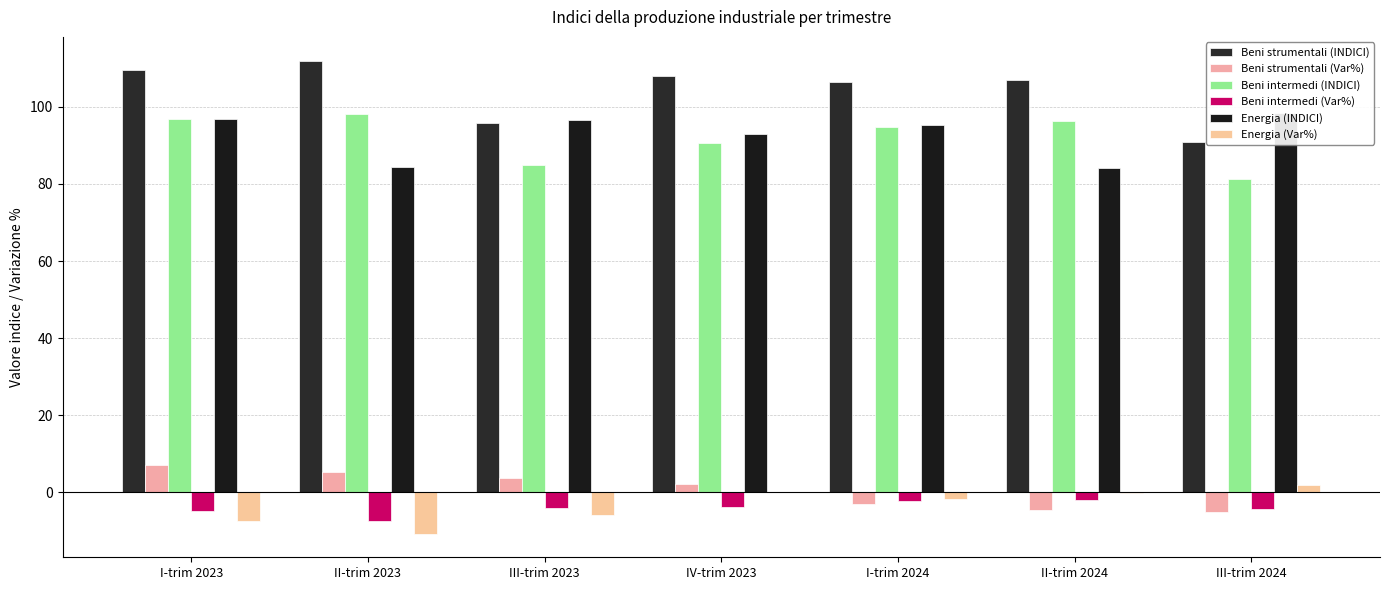

What is the minimum value shown in the chart?

-10.7